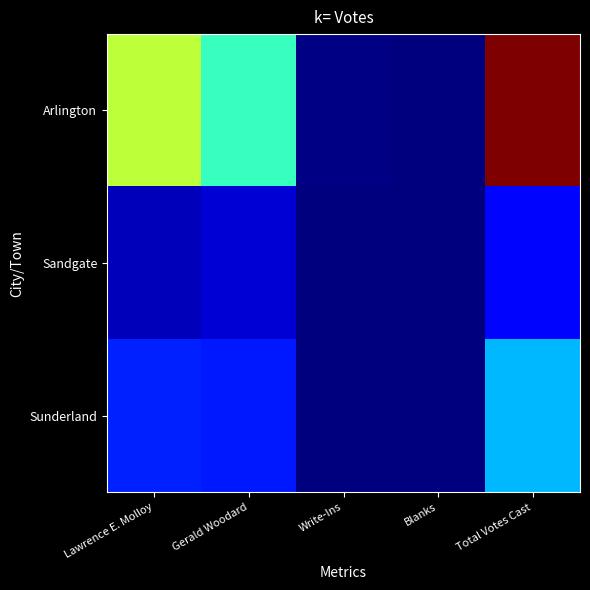

What is the total value across all series at Lawrence E. Molloy?

0.8